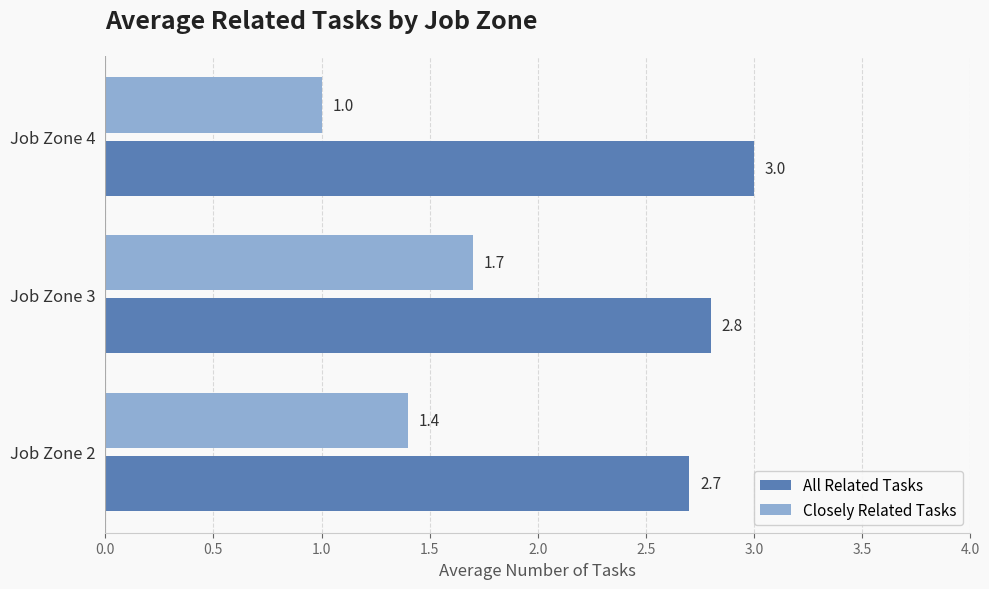

Which series has the largest range (max minus min)?

Closely Related Tasks